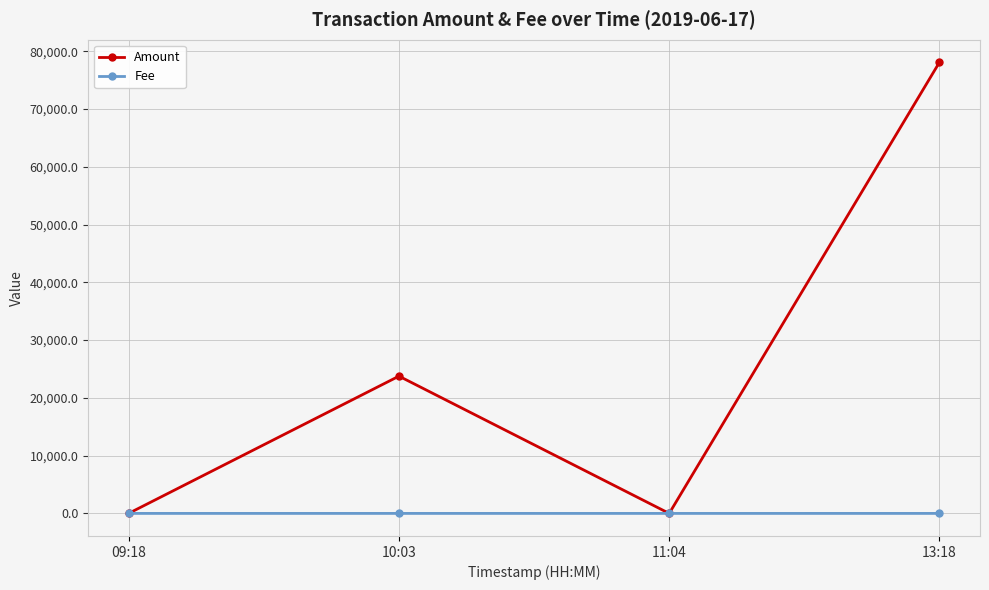

At which category does Amount reach its first local peak?

10:03